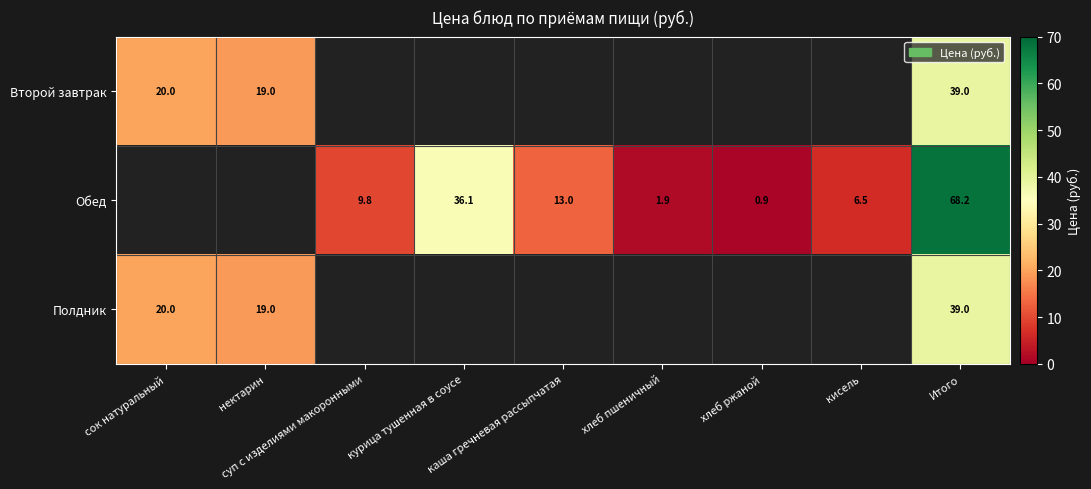

Count the number of categories in the chart.

9